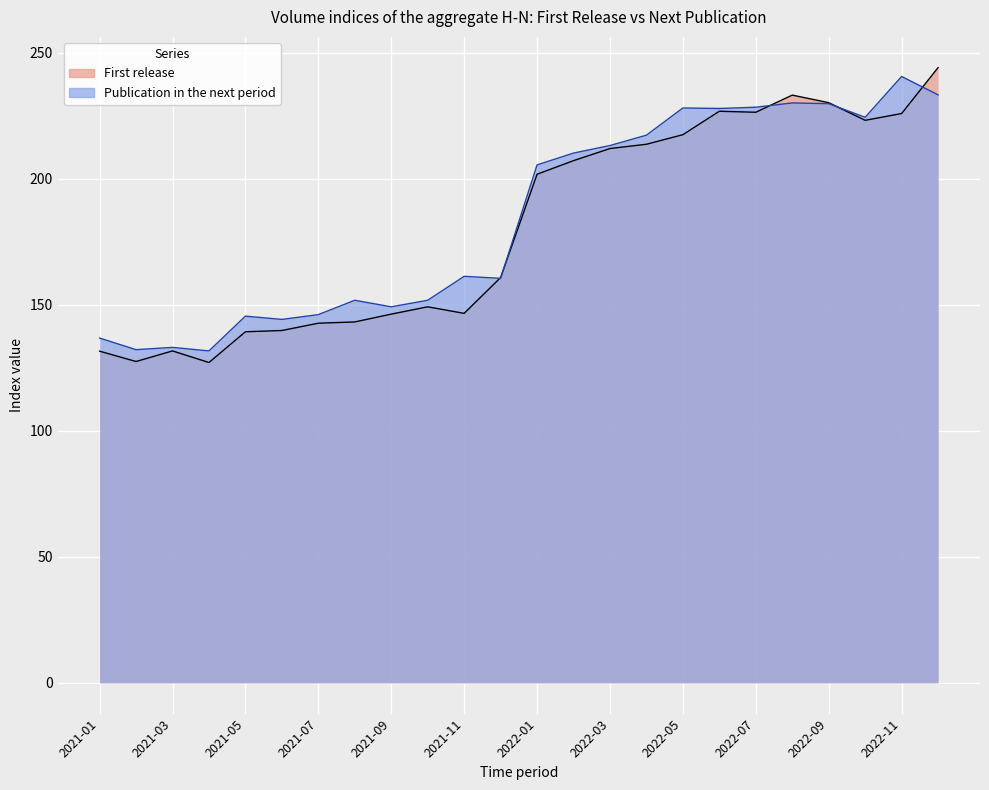

At which category is the sum across all series the highest?

2022-12